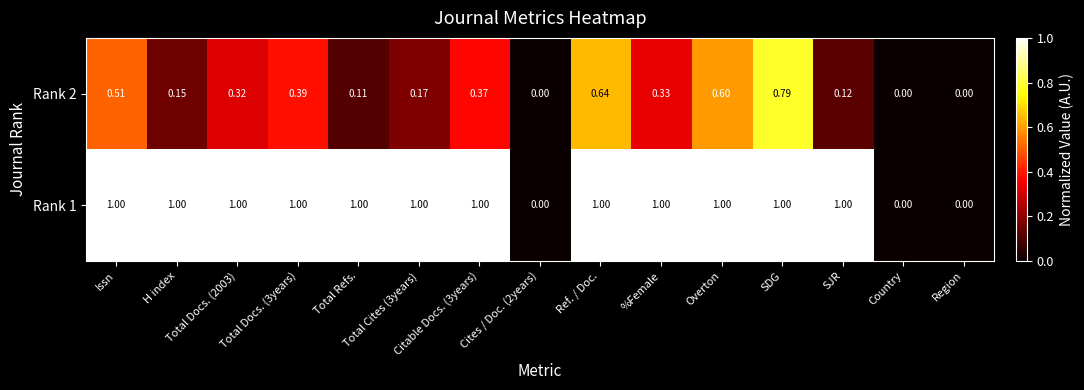

How many categories are shown in the chart?

15